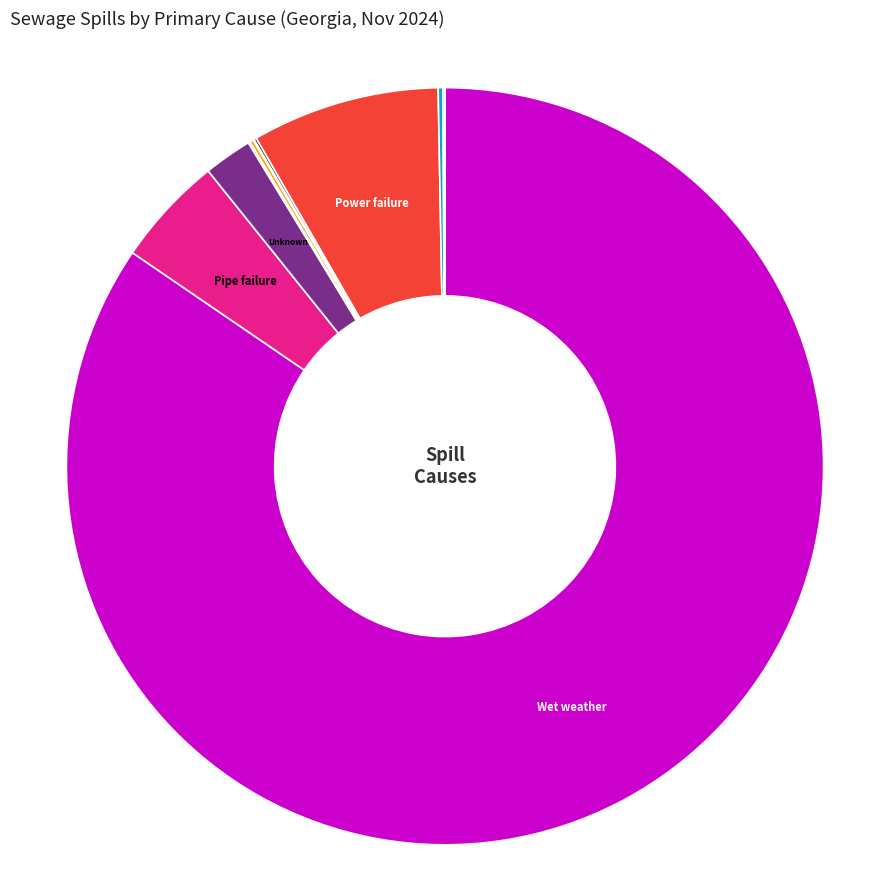

Is there a majority slice in this chart?

Yes